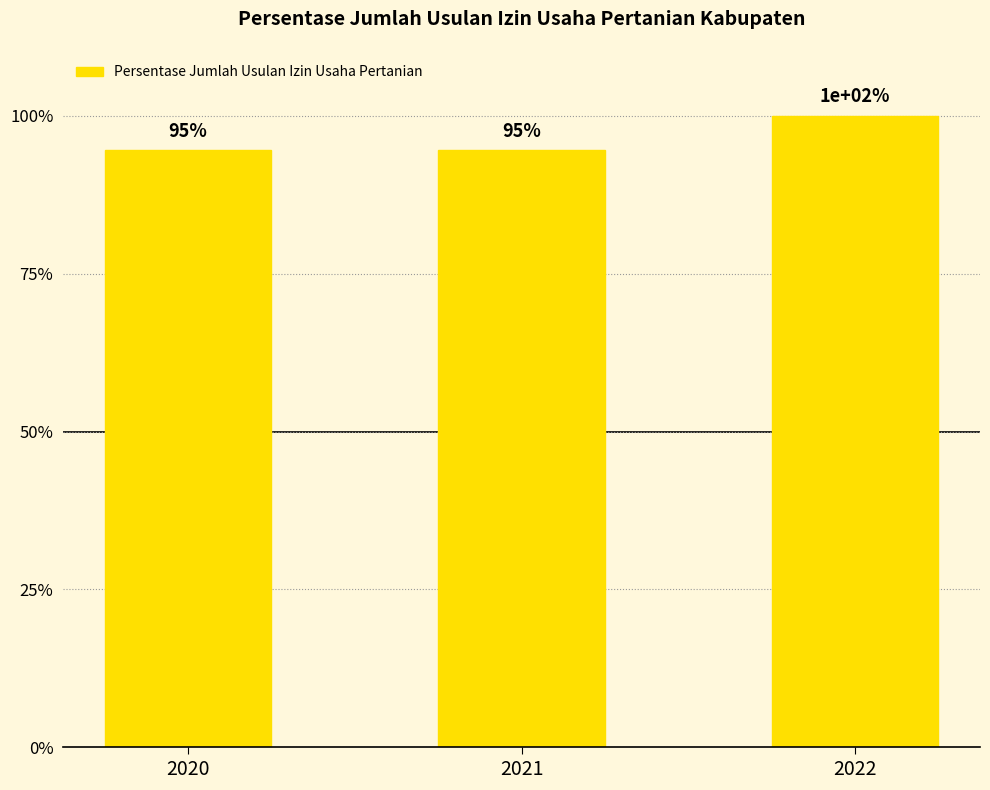

How many data points does each series have?

3